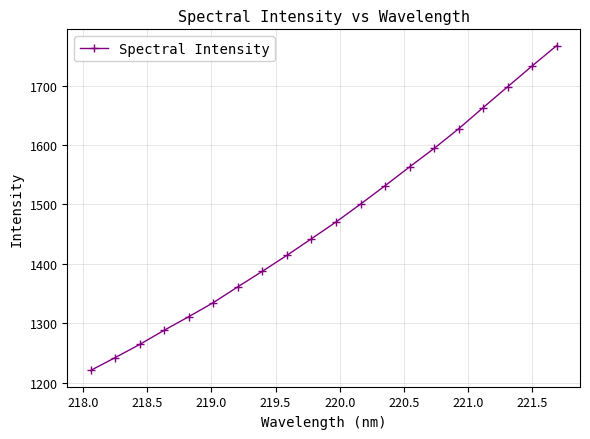

What is the difference between the maximum and minimum values?

547.1